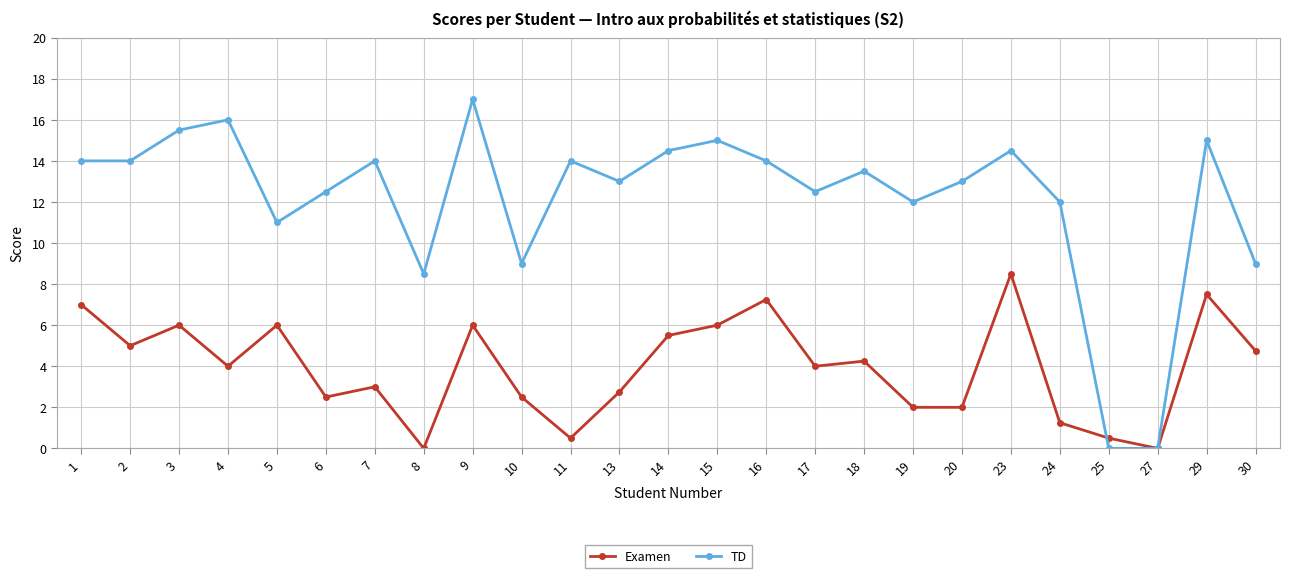

Rank the series by their maximum value, from highest to lowest.

TD, Examen